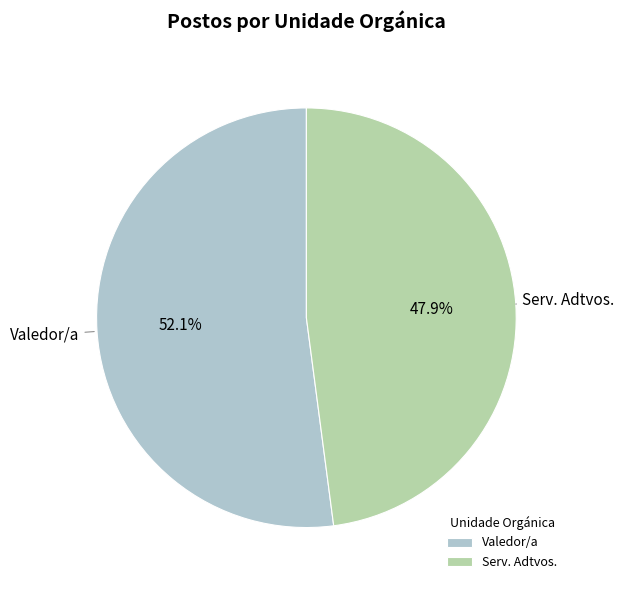

How much of the chart is everything except Valedor/a?

47.9%